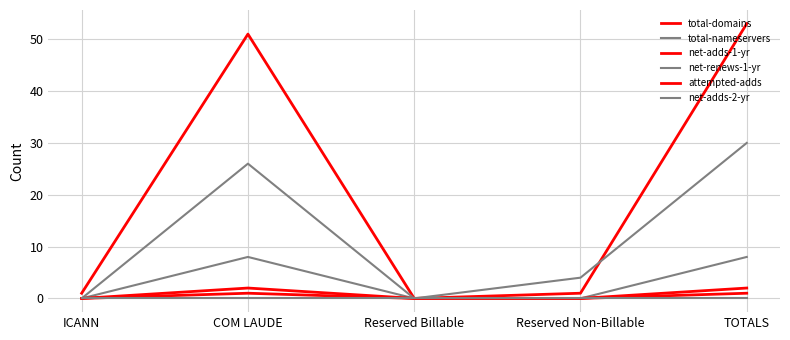

True or false: attempted-adds has more than 0 points higher than both neighbors.

True